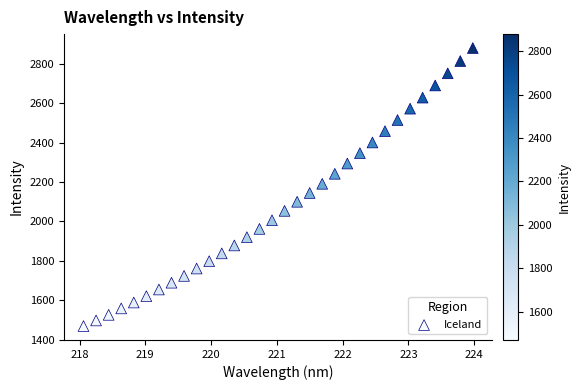

What is the range of Y values (max minus min)?

1408.8